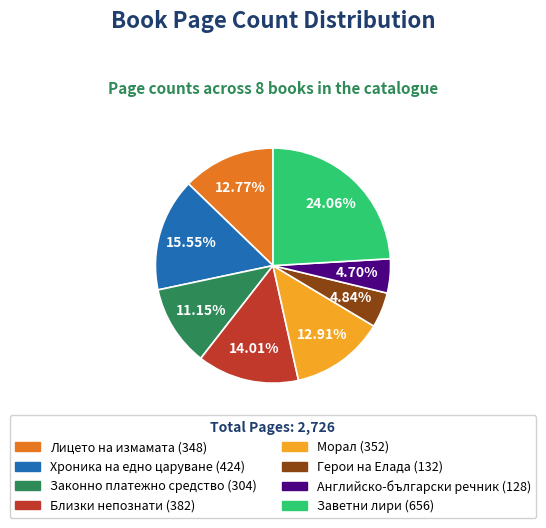

Is there a majority slice in this chart?

No